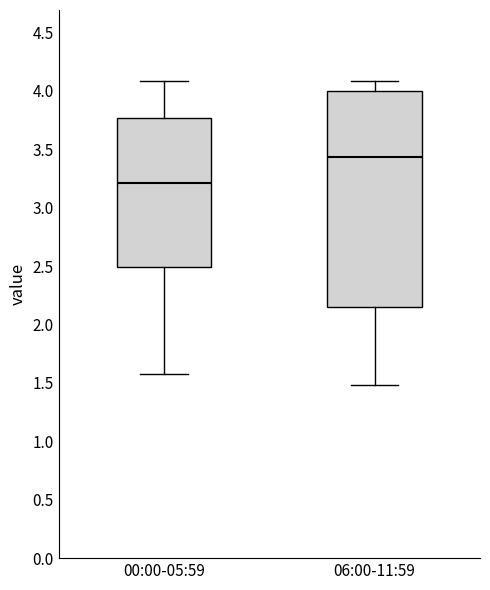

Reading left to right, transcribe this box plot: for each box, give where its median line is, the range the box spans, and where its two whiskers end, as read against the y-axis. The values are not printed on the chart, so give them approximately, as read against the axis.

00:00-05:59: median 3.20, box 2.50 to 3.75, whiskers 1.60 to 4.10
06:00-11:59: median 3.45, box 2.15 to 4.00, whiskers 1.50 to 4.10